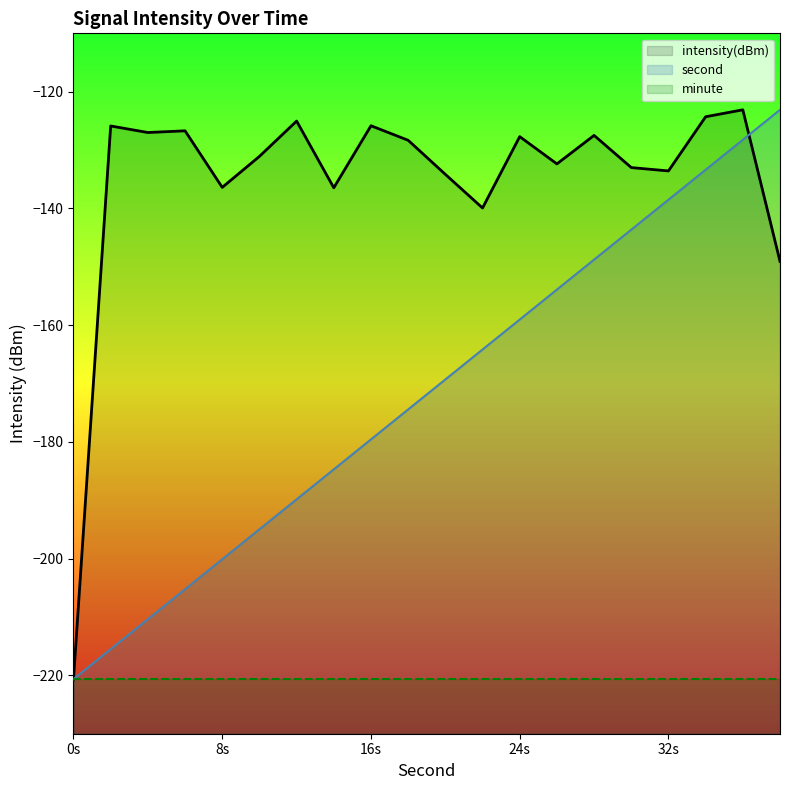

What is the minimum value for second?

-220.6